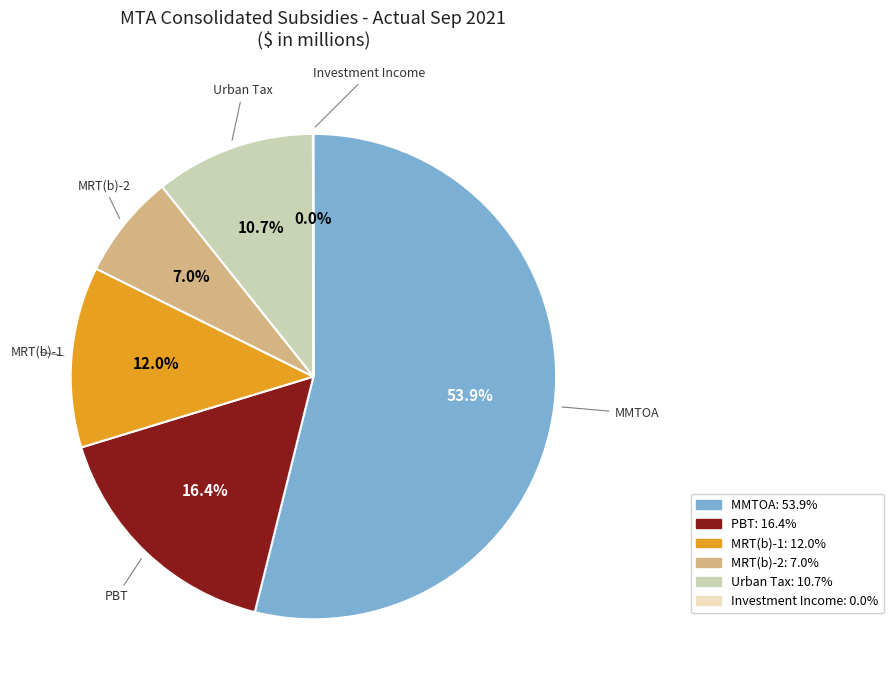

Is there any slice that represents more than half of the pie?

Yes